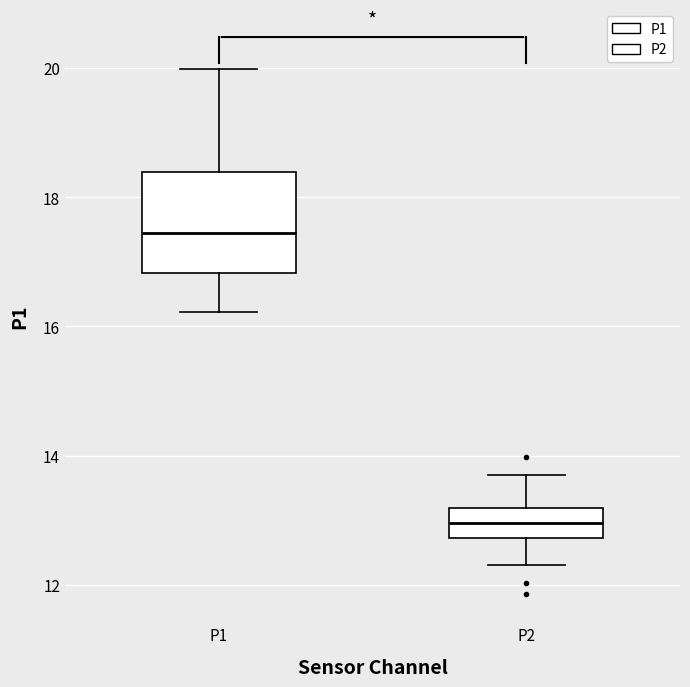

Where is the lower edge of the box for P1 on the y-axis? The values are not printed on the chart, so give them approximately, as read against the axis.

16.8